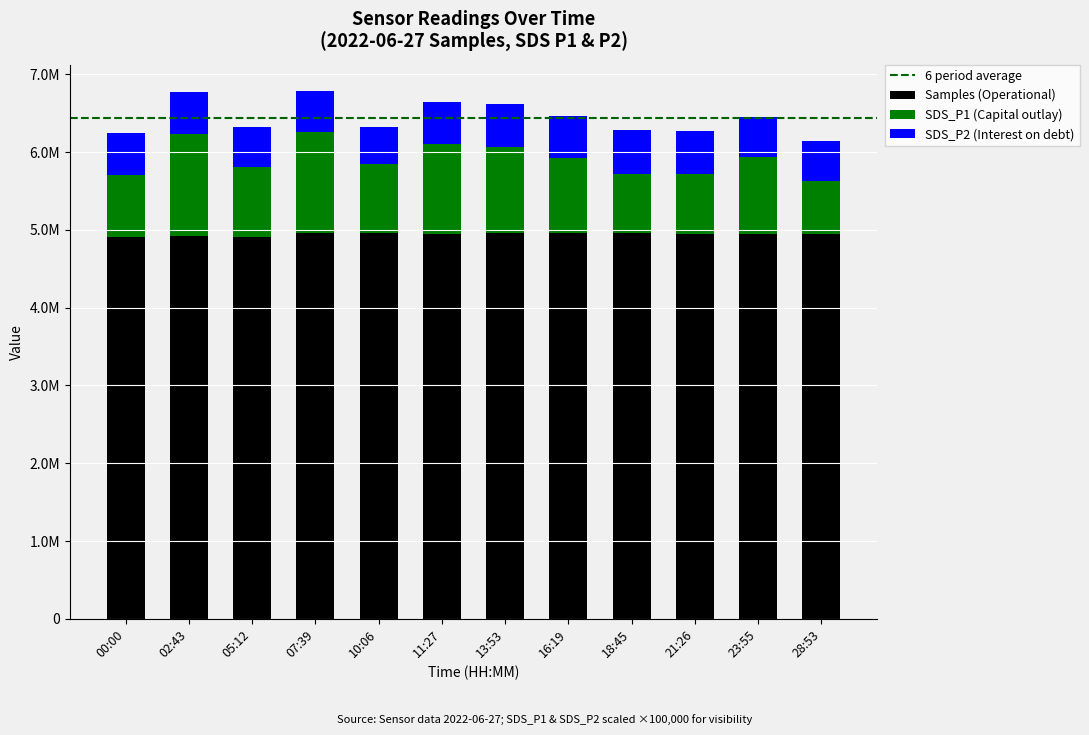

List the series in order of their peak value, highest first.

Samples, SDS_P1, SDS_P2